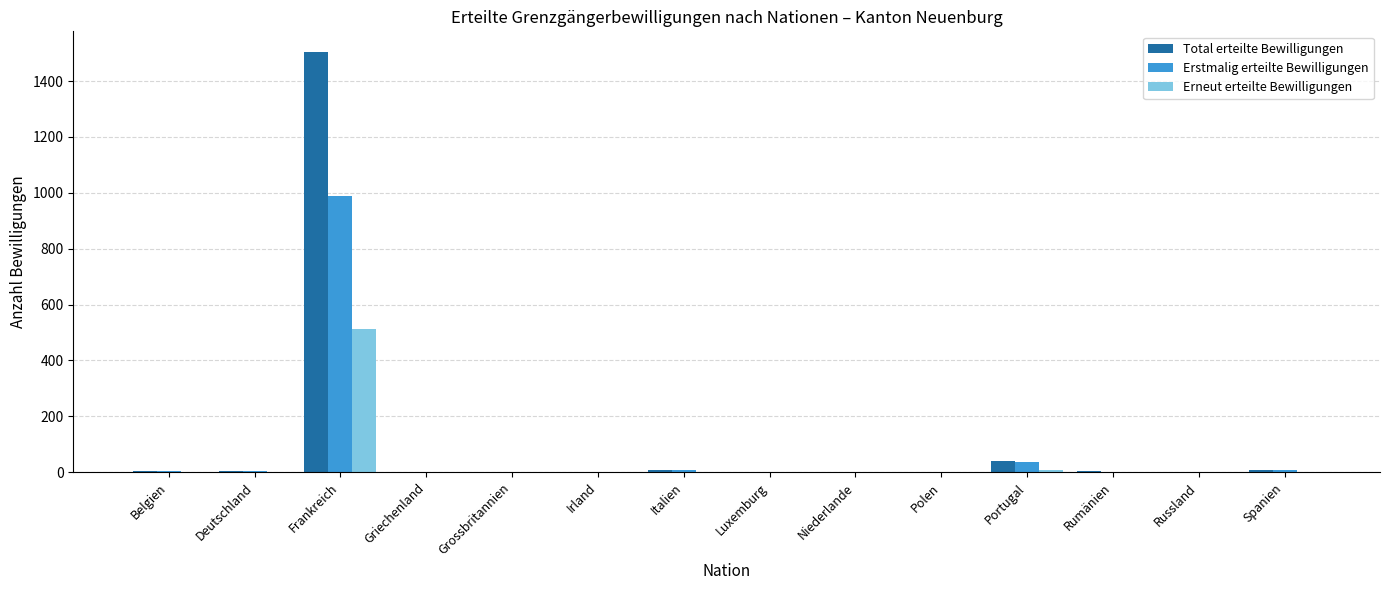

Is the value of Erstmalig erteilte Bewilligungen at Frankreich greater than the value of Total erteilte Bewilligungen at Deutschland?

Yes